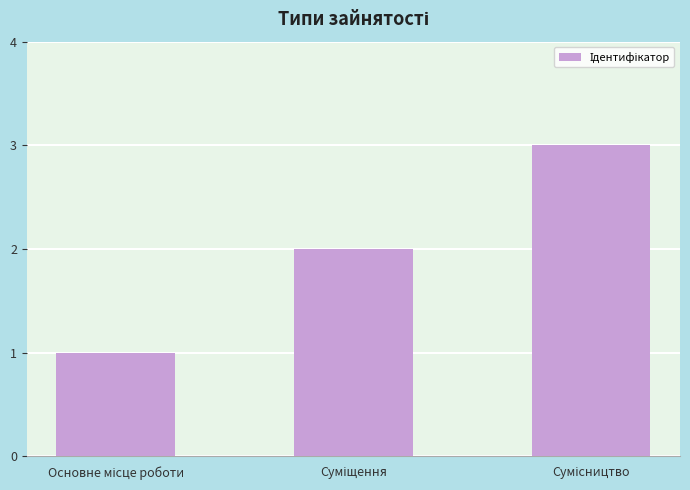

What is the sum of all values?

6